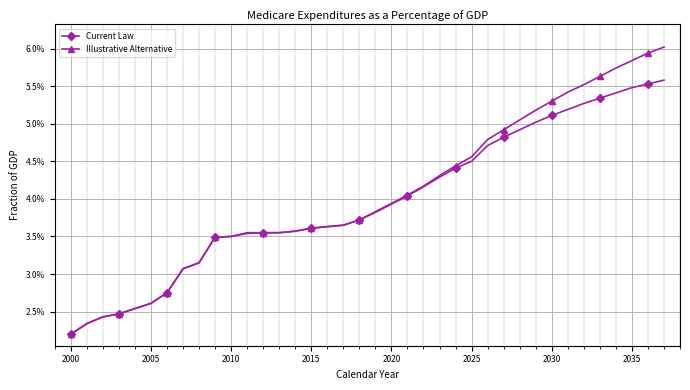

List the series in order of their overall mean, highest first.

Illustrative Alternative, Current Law